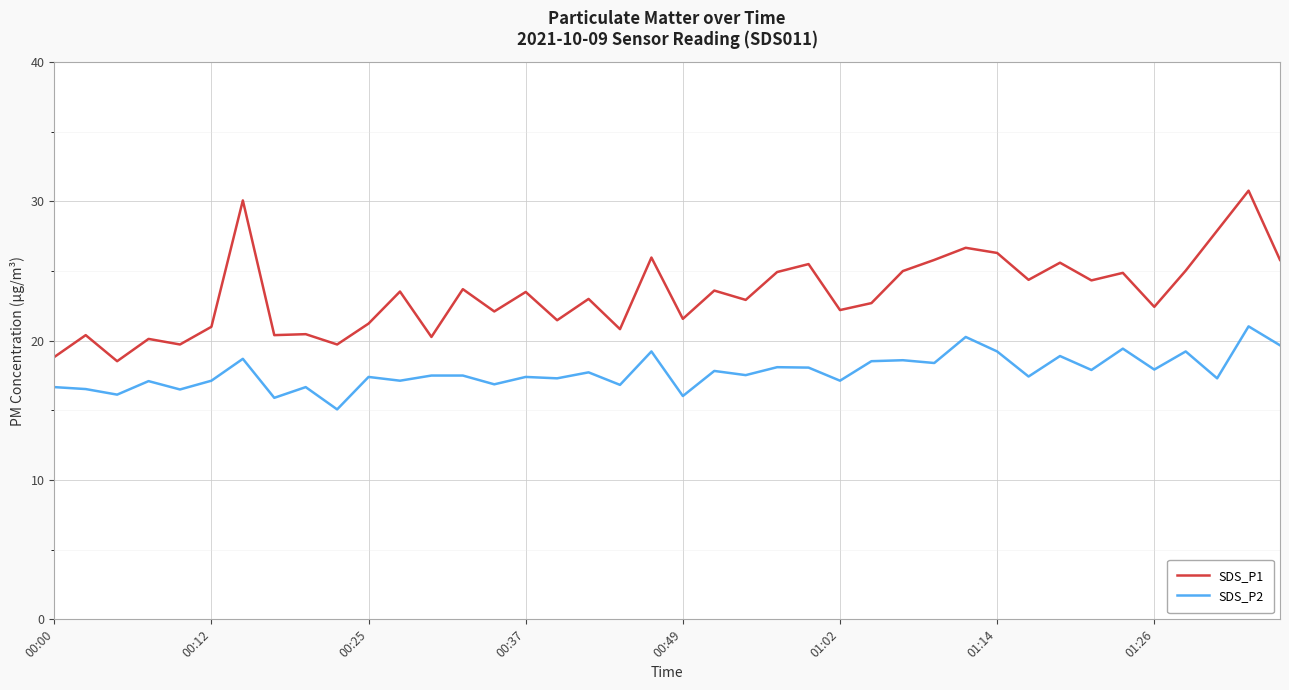

Which series has the widest spread of values?

SDS_P1